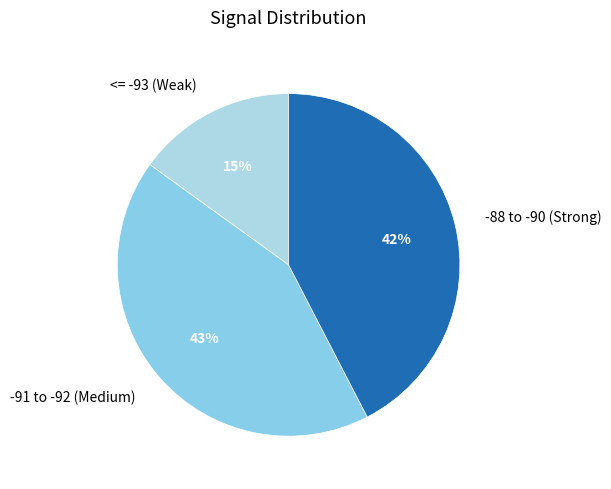

What is the ratio of the value at -88 to -90 (Strong) to the value at <= -93 (Weak)?

2.8